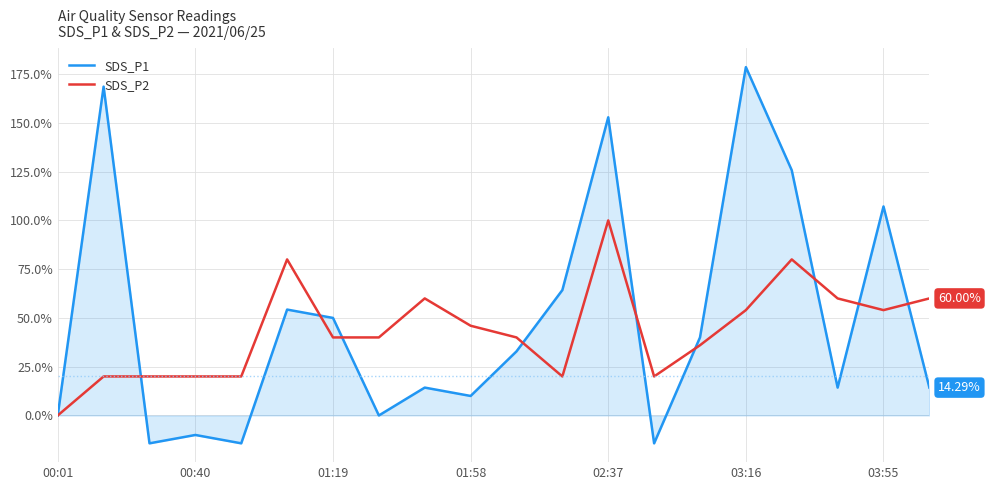

What is the greatest value displayed?

178.6